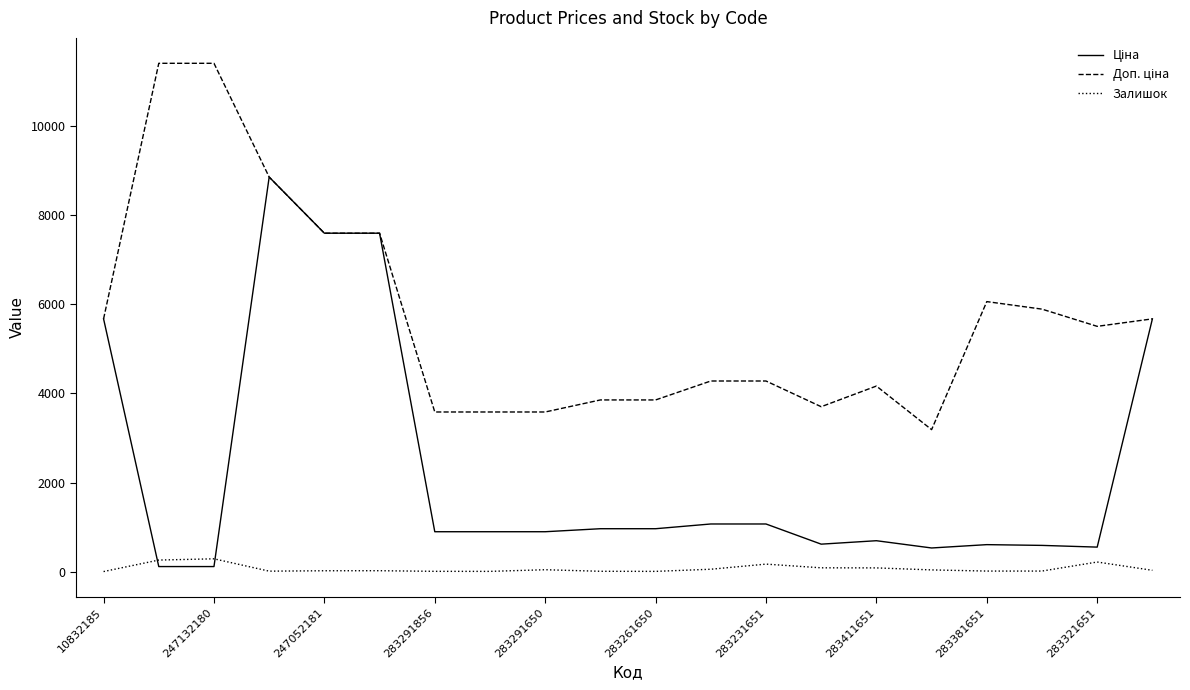

Does the chart display data point markers on the line(s)?

No